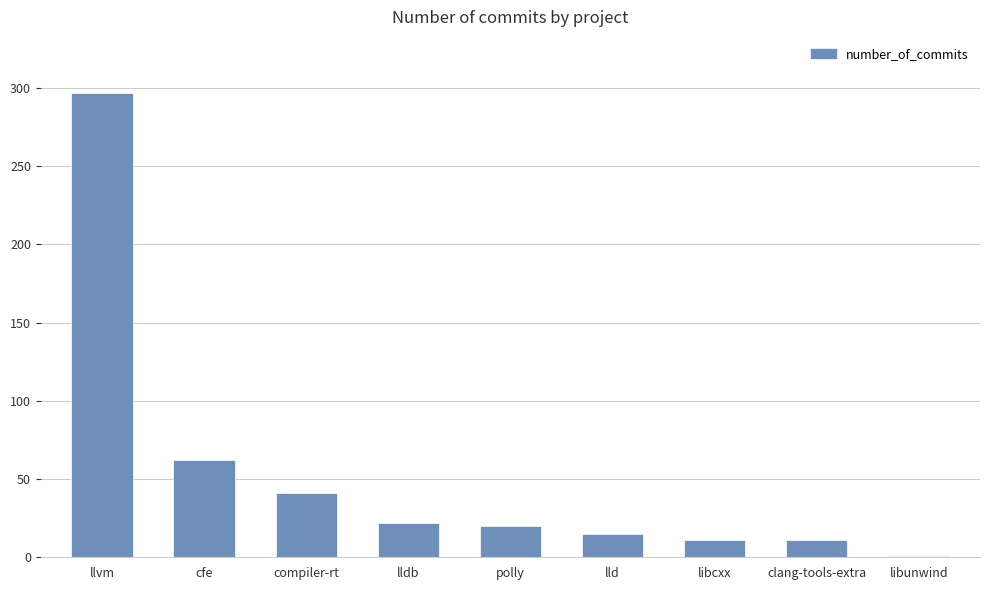

Reading right to left, transcribe all the data shown in this chart.

1	11	11	15	20	22	41	62	297